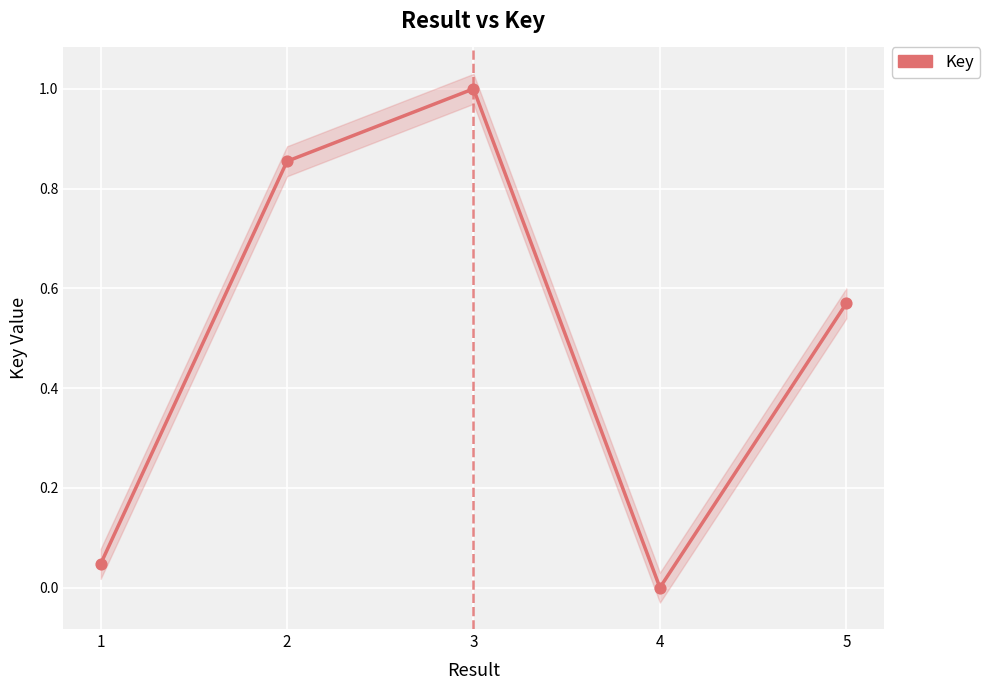

Is the value of Key points at 5 greater than the value of Key at 3?

No